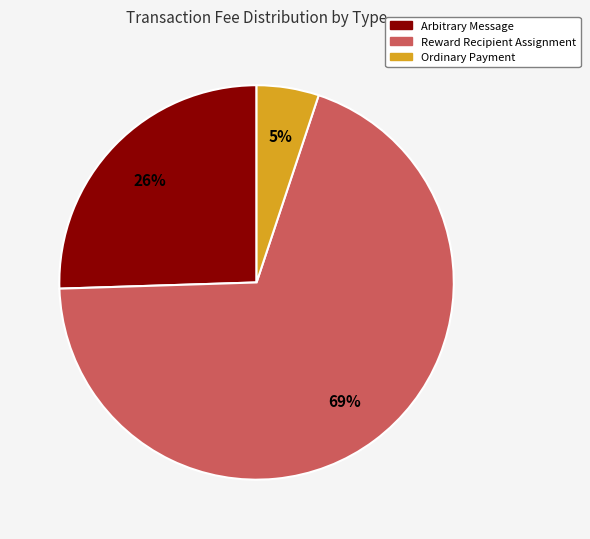

Do Reward Recipient Assignment and Arbitrary Message together represent more than half of the pie?

Yes